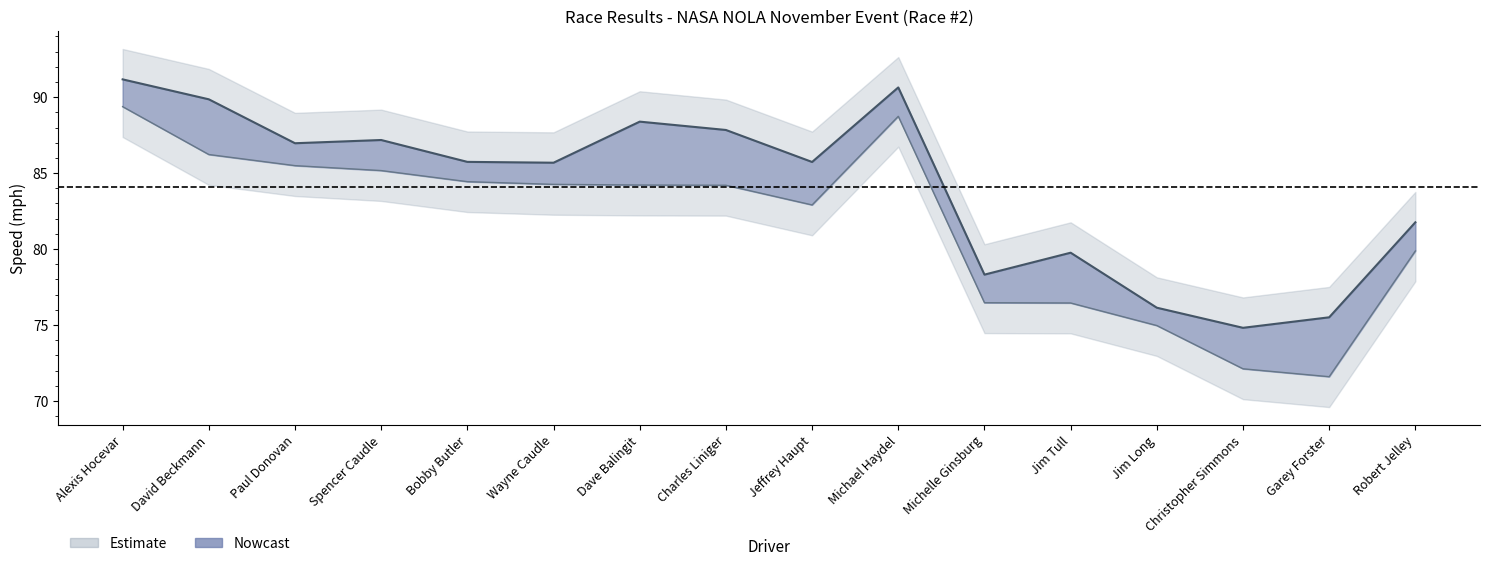

What is the value of the Best Lap time point at the 12th from the left?

79.8